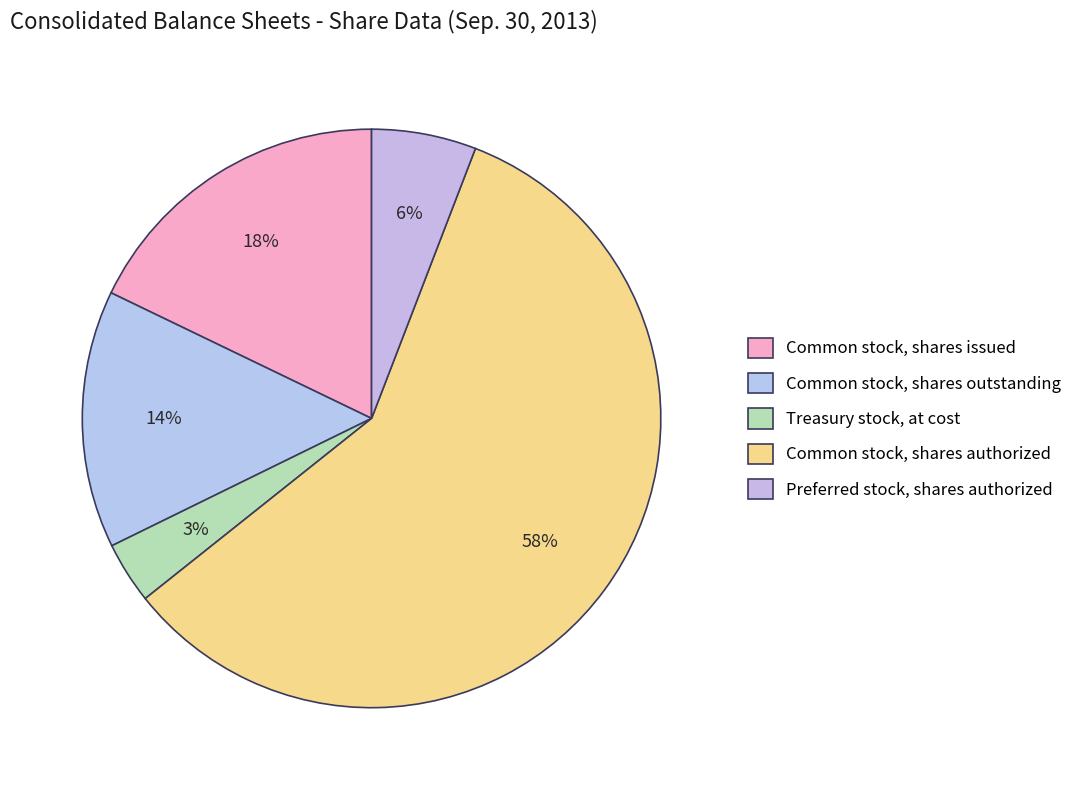

To the nearest percent, what is the combined percentage of Treasury stock, at cost and Common stock, shares issued?

21%